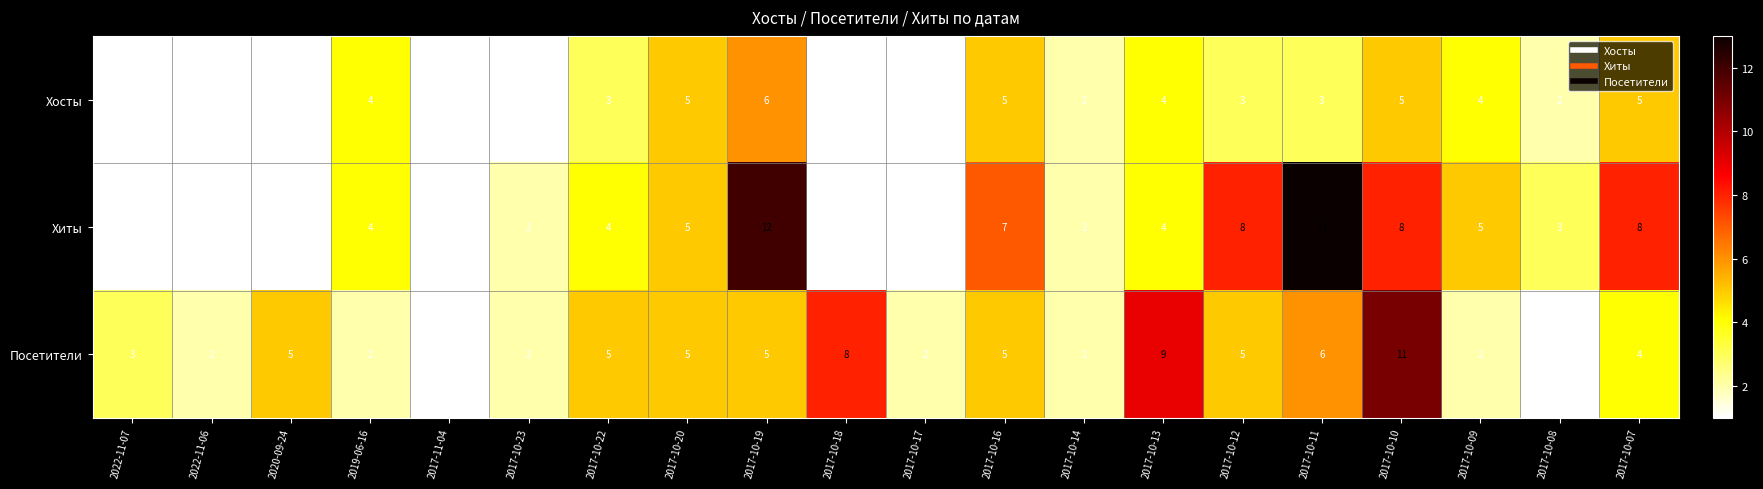

The Хиты series shows 0 at 2022-11-06. True or false?

False